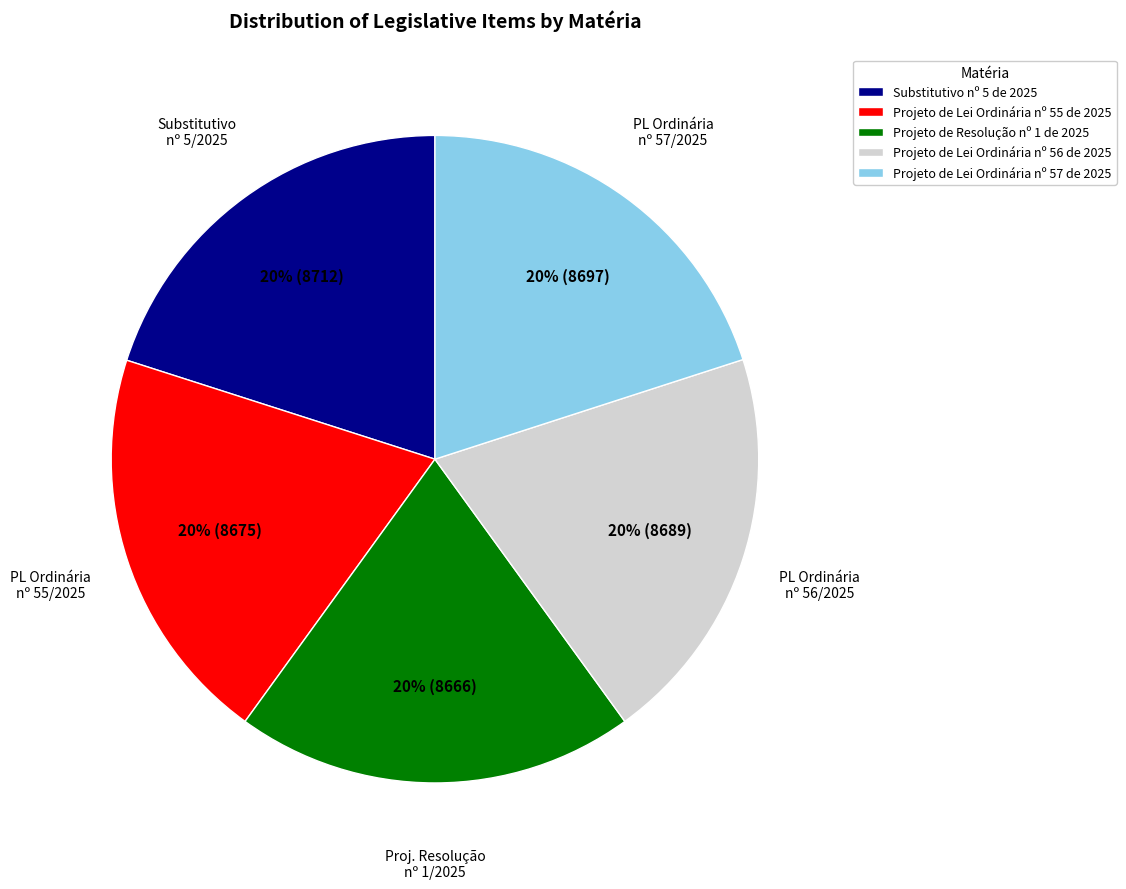

The Projeto de Lei Ordinária nº 57 de 2025 slice represents 34% of the pie. True or false?

False